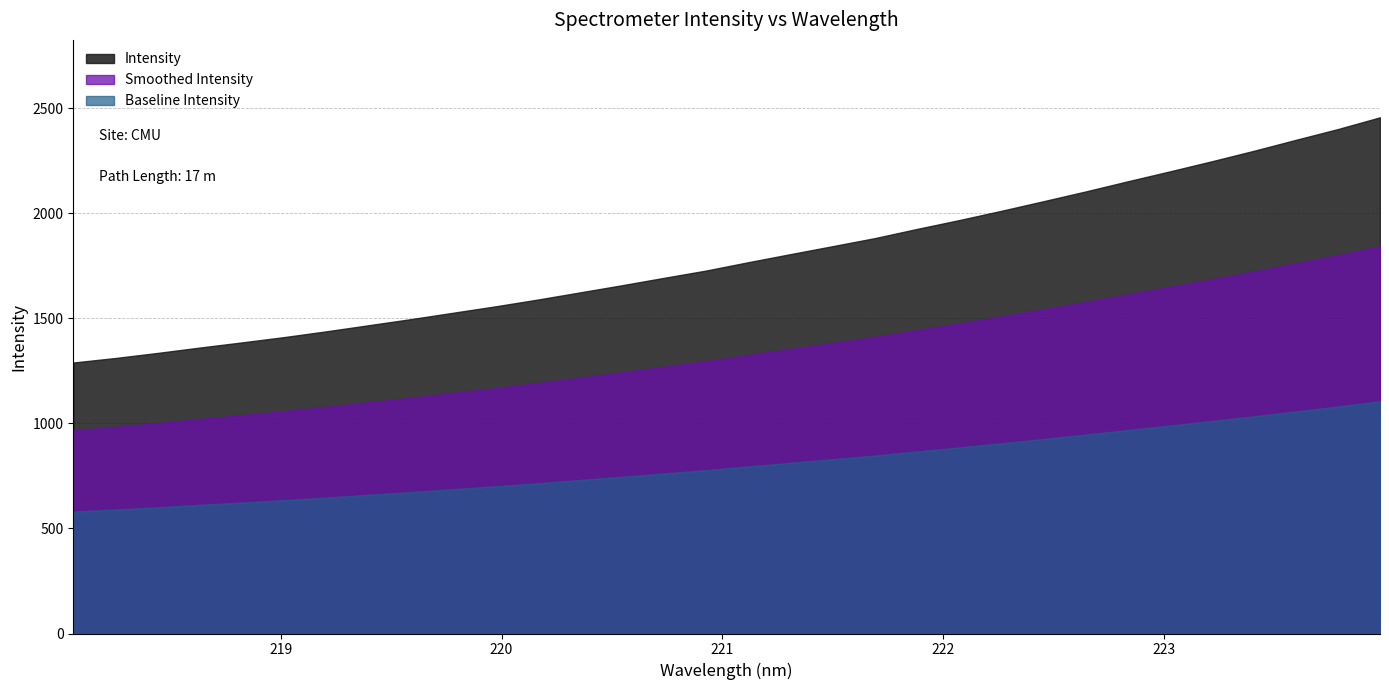

Which has a higher value, 218.6332 or 222.8355?

222.8355